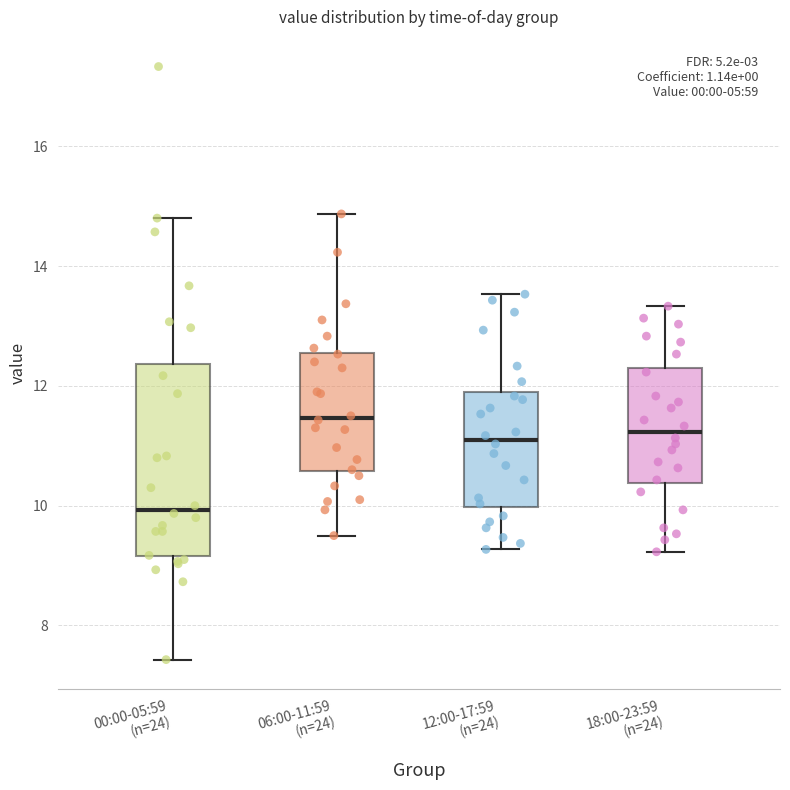

Where is the upper edge of the box for 00:00-05:59 (n=24) on the y-axis? The values are not printed on the chart, so give them approximately, as read against the axis.

12.4